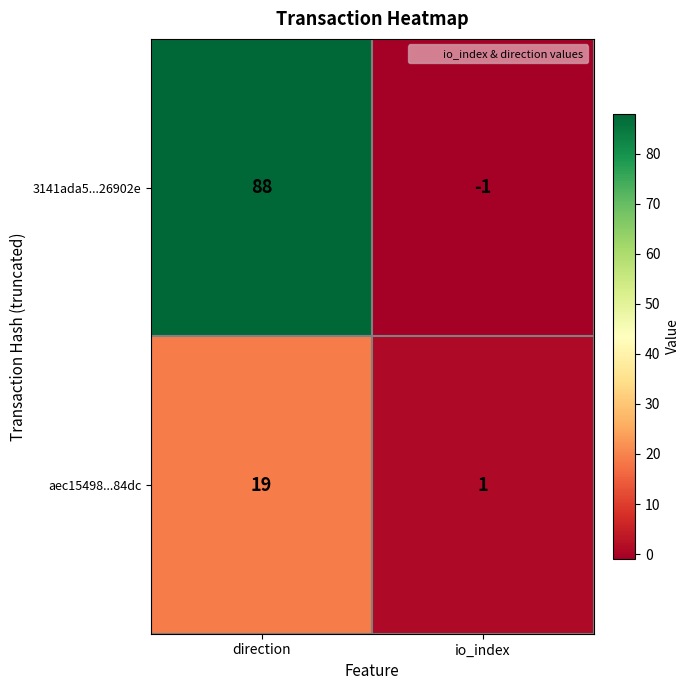

Reading left to right, list all the values displayed in this chart.

3141ada5...26902e: 88	-1
aec15498...84dc: 19	1